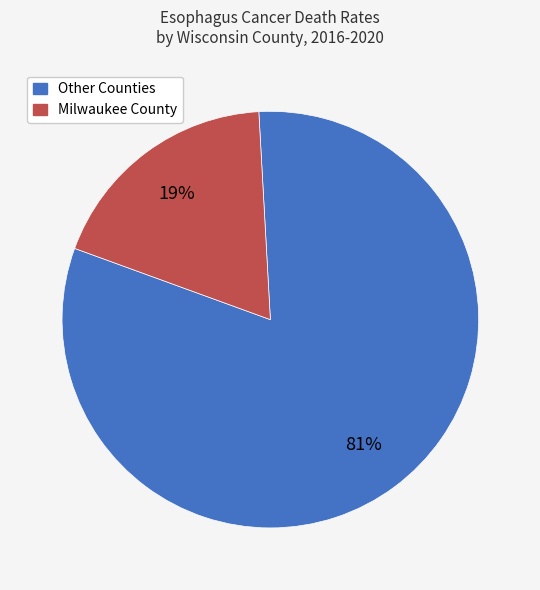

Is there a majority slice in this chart?

Yes